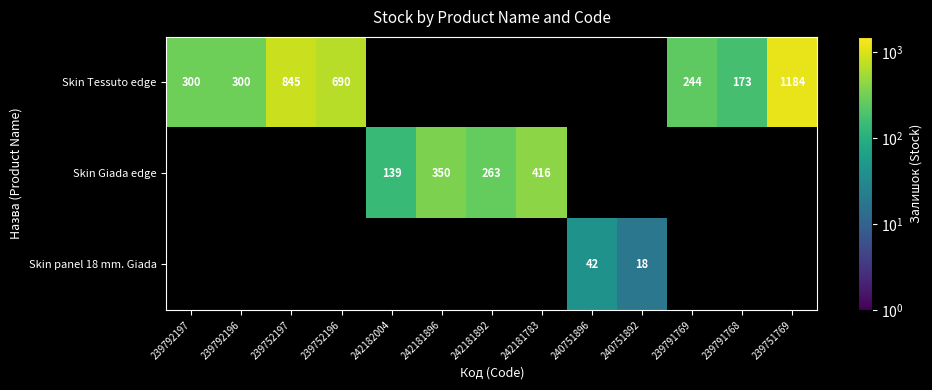

The Skin Tessuto edge series shows 1401 at 239752197. True or false?

False